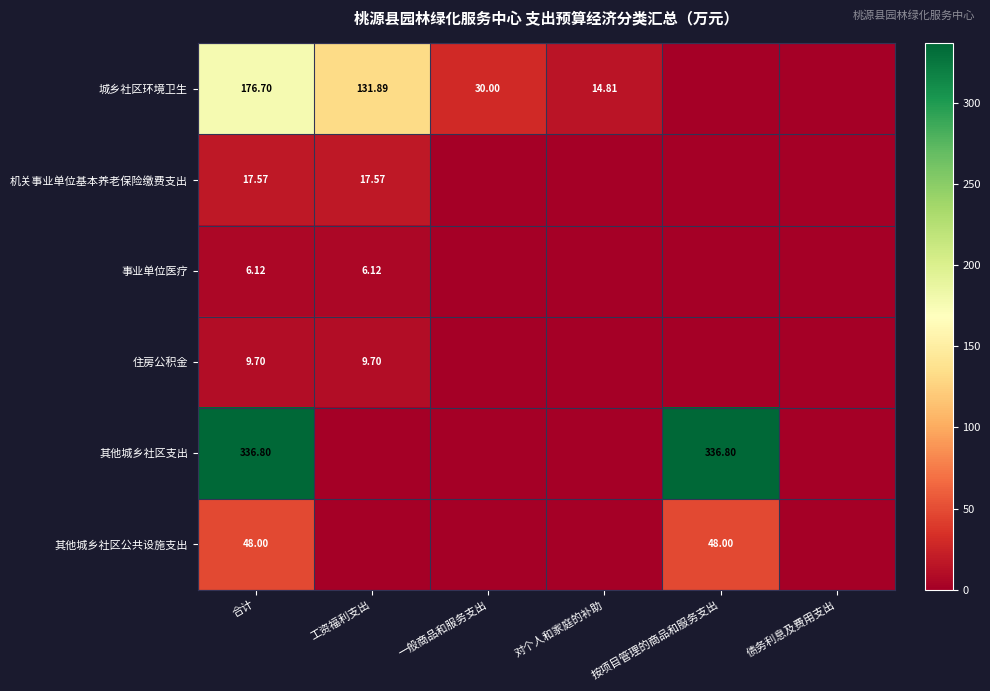

Is the value of 事业单位医疗 at 合计 greater than the value of 其他城乡社区支出 at 合计?

No